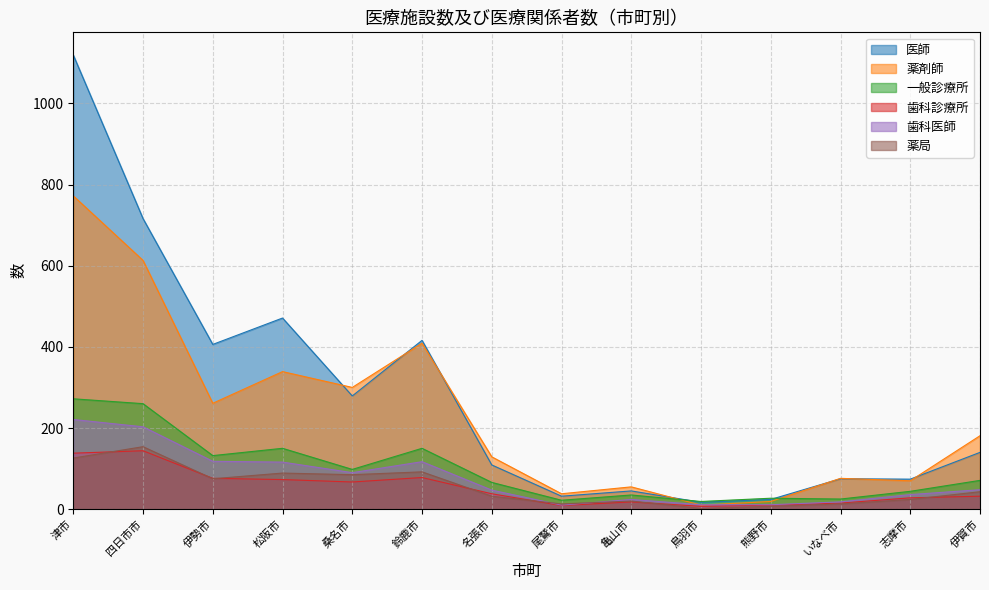

What are all the series names shown in the legend?

医師, 薬剤師, 一般診療所, 歯科診療所, 歯科医師, 薬局